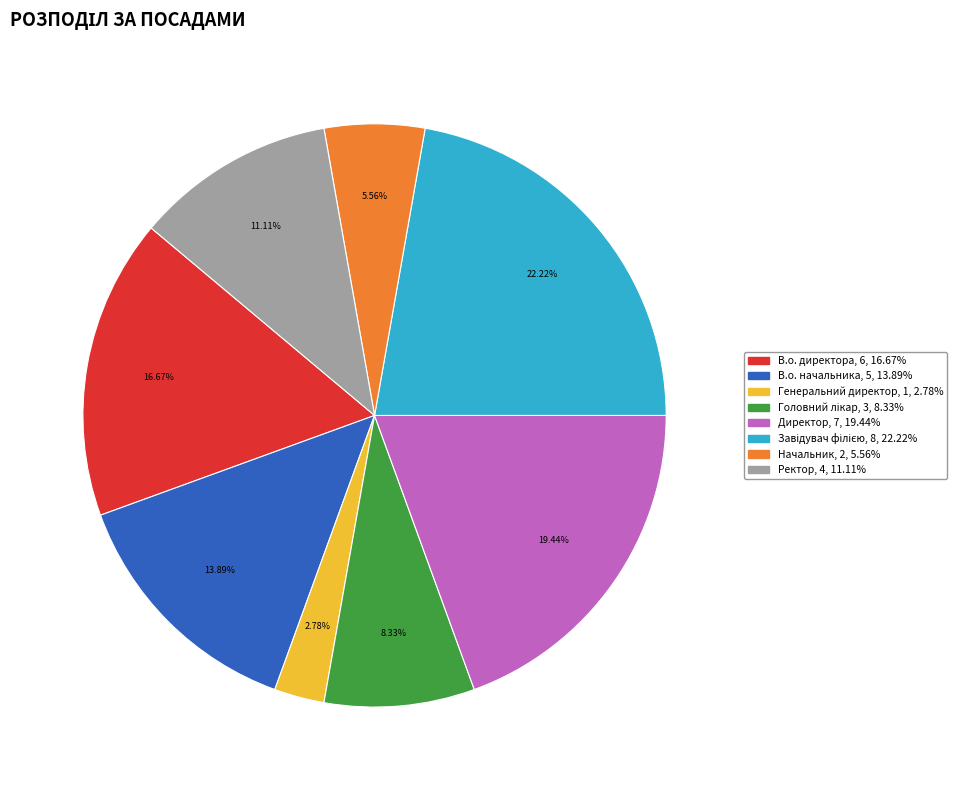

Do Ректор and В.о. начальника together represent more than half of the pie?

No